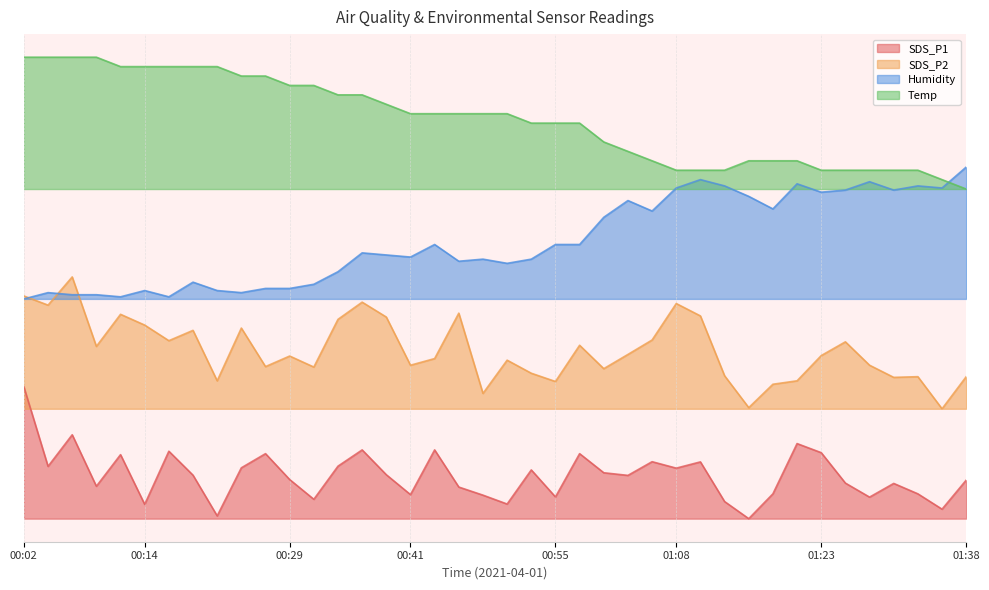

Reading left to right, extract all data points from this chart.

SDS_P1: 30.0	11.9	19.1	7.4	14.6	3.3	15.3	9.9	0.6	11.6	14.8	8.9	4.4	11.9	15.6	10.0	5.5	15.6	7.2	5.3	3.3	11.1	4.9	14.8	10.4	9.8	13.0	11.5	12.9	3.9	0.0	5.6	17.1	15.0	8.1	4.9	8.0	5.6	2.2	8.8
SDS_P2: 50.7	48.6	55.0	39.2	46.5	44.0	40.5	42.8	31.4	43.4	34.6	37.0	34.5	45.3	49.3	45.9	34.9	36.4	46.8	28.5	36.1	33.1	31.2	39.5	34.1	37.4	40.7	48.9	46.1	32.5	25.3	30.6	31.4	37.1	40.2	34.9	32.1	32.3	25.0	32.3
Humidity: 50.0	51.4	51.0	51.0	50.5	51.9	50.5	53.8	51.9	51.4	52.4	52.4	53.3	56.2	60.5	60.0	59.5	62.4	58.6	59.0	58.1	59.0	62.4	62.4	68.6	72.4	70.0	75.2	77.1	75.7	73.3	70.5	76.2	74.3	74.8	76.7	74.8	75.7	75.2	80.0
Temp: 105.0	105.0	105.0	105.0	102.9	102.9	102.9	102.9	102.9	100.7	100.7	98.6	98.6	96.4	96.4	94.3	92.1	92.1	92.1	92.1	92.1	90.0	90.0	90.0	85.7	83.6	81.4	79.3	79.3	79.3	81.4	81.4	81.4	79.3	79.3	79.3	79.3	79.3	77.1	75.0